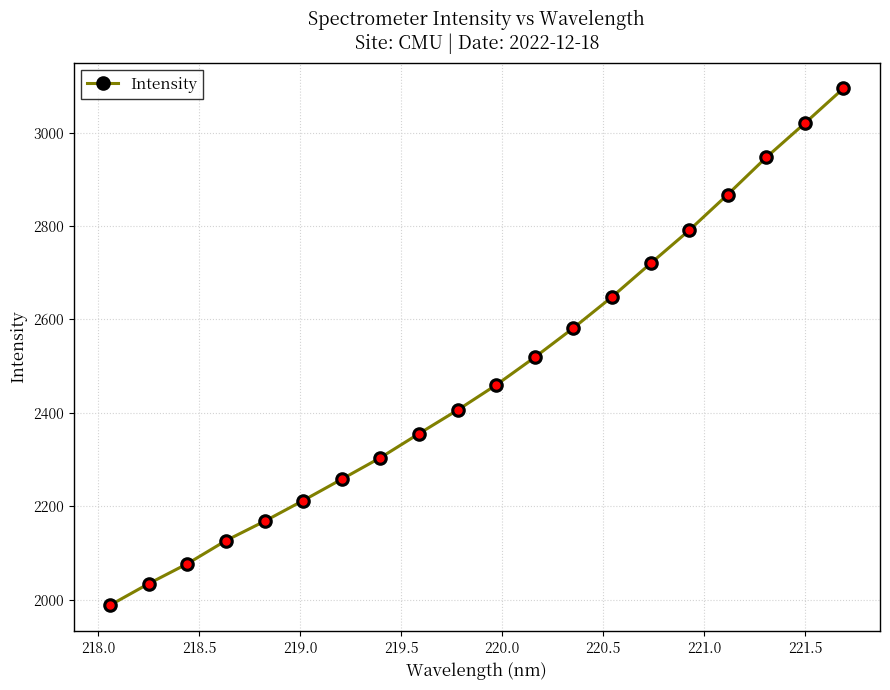

Does the chart have visible grid lines?

Yes